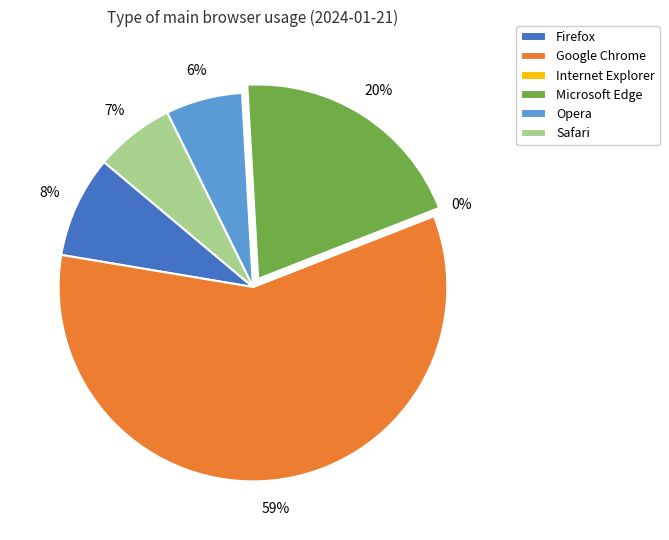

Combined, what portion of the pie is Firefox and Safari?

15.1%